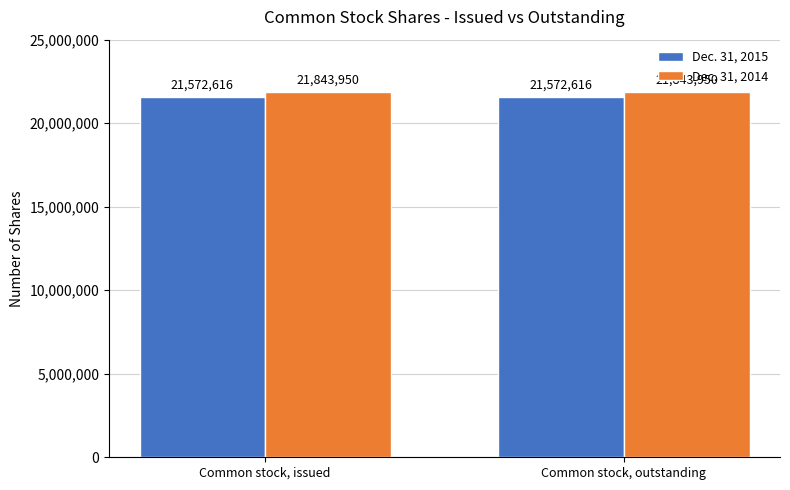

List the series in order of their overall mean, lowest first.

Dec. 31, 2015, Dec. 31, 2014